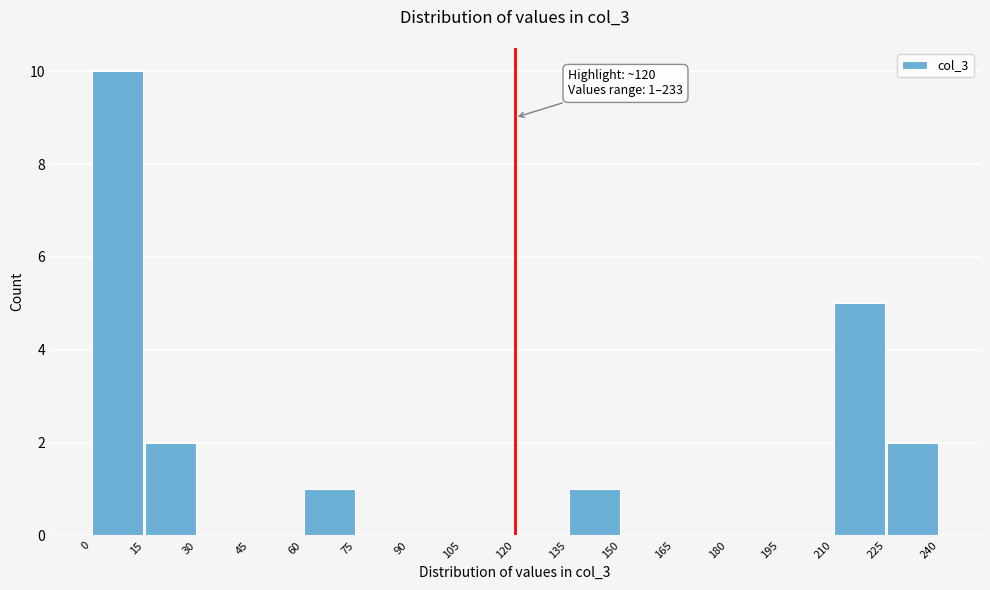

Which range on the x-axis has the tallest bar?

0 to 15